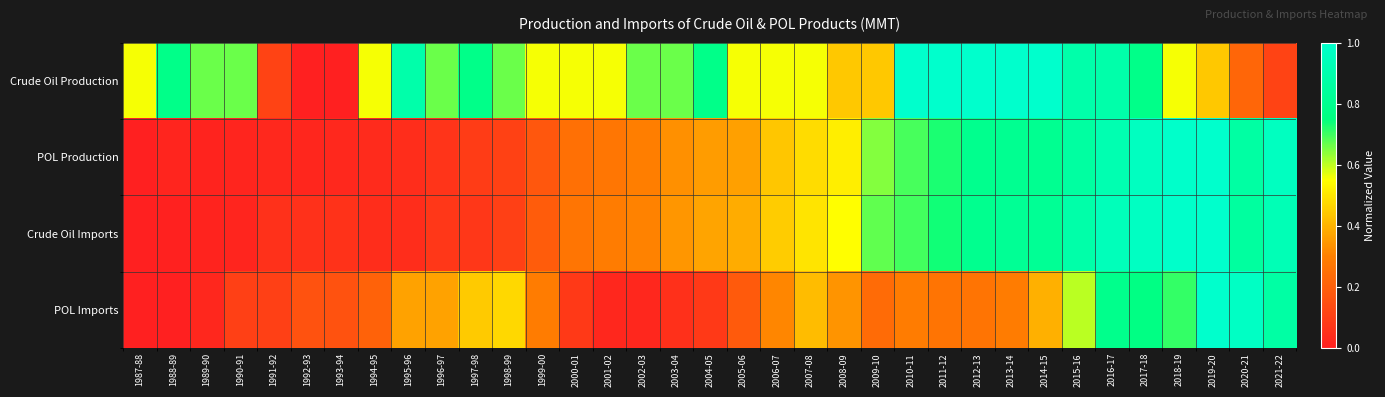

Which series has the largest total across all categories?

Crude Oil Production